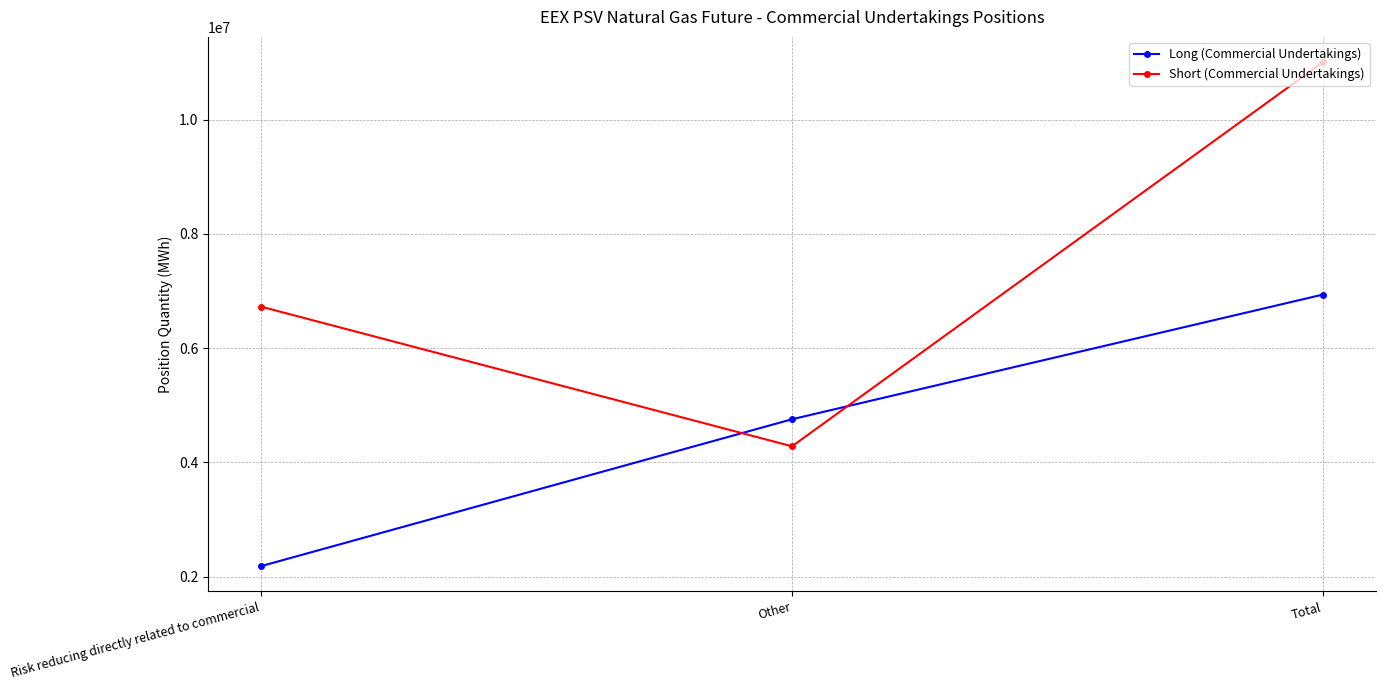

What are all the series names shown in the legend?

Long (Commercial Undertakings), Short (Commercial Undertakings)